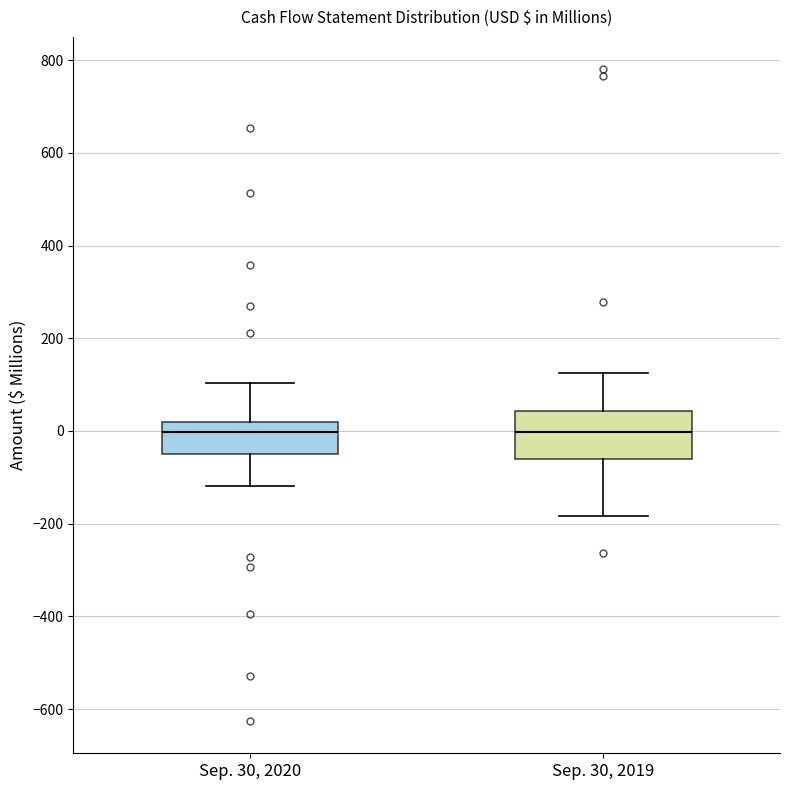

Where does the upper whisker of the box for Sep. 30, 2019 end on the y-axis? The values are not printed on the chart, so give them approximately, as read against the axis.

120